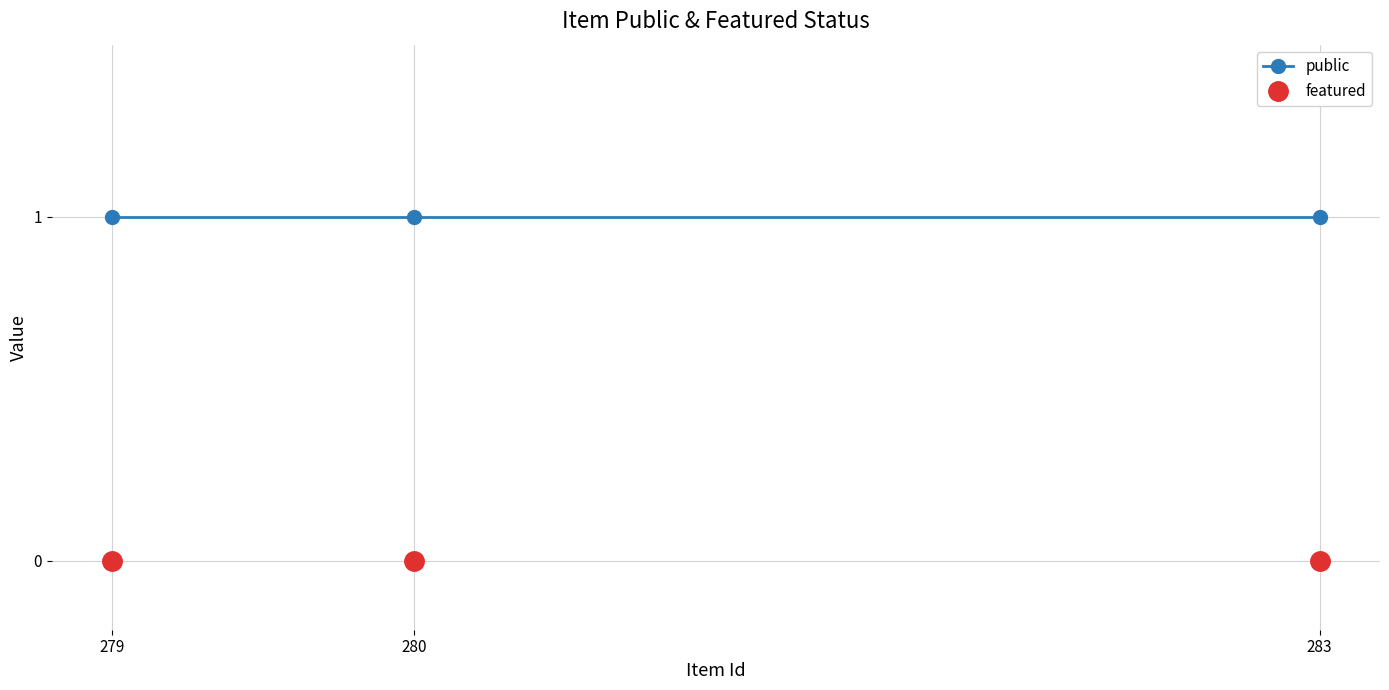

At 283, list the series in order from largest to smallest.

public, featured